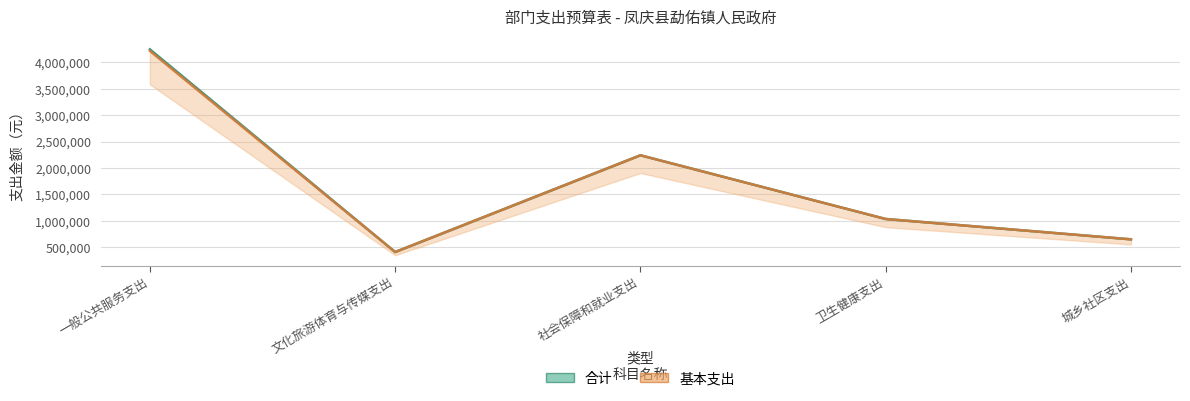

At which label does 合计 first exceed 1032856?

一般公共服务支出